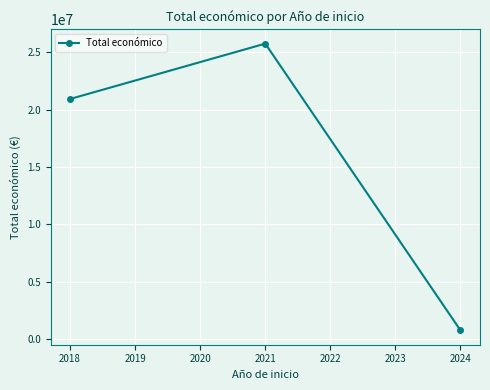

What value does the data have at 2018, to the nearest 100?

20922100